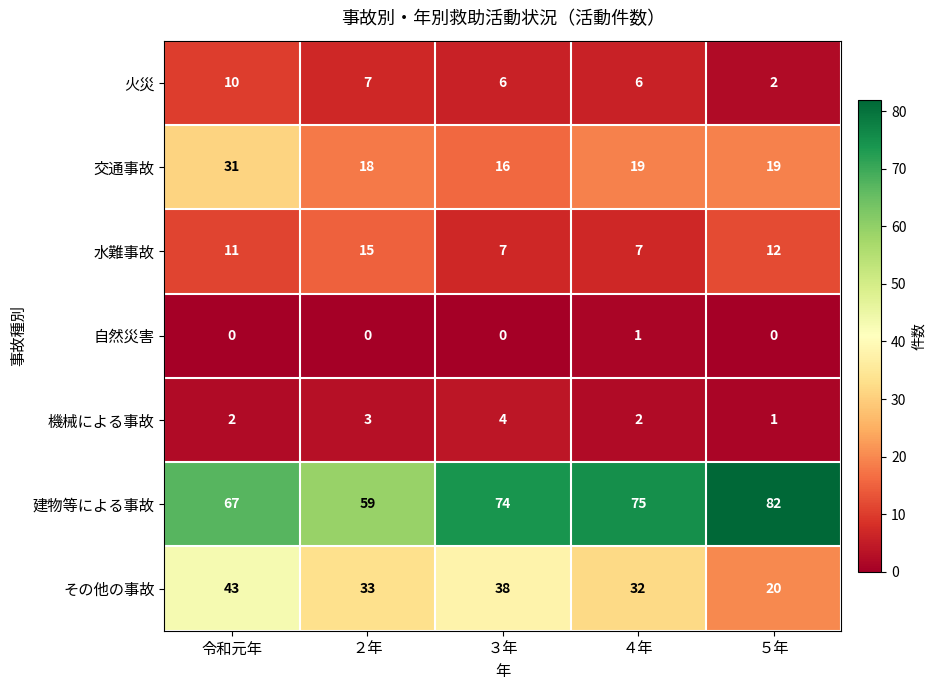

Is it true that 水難事故 equals 15 at ２年?

True